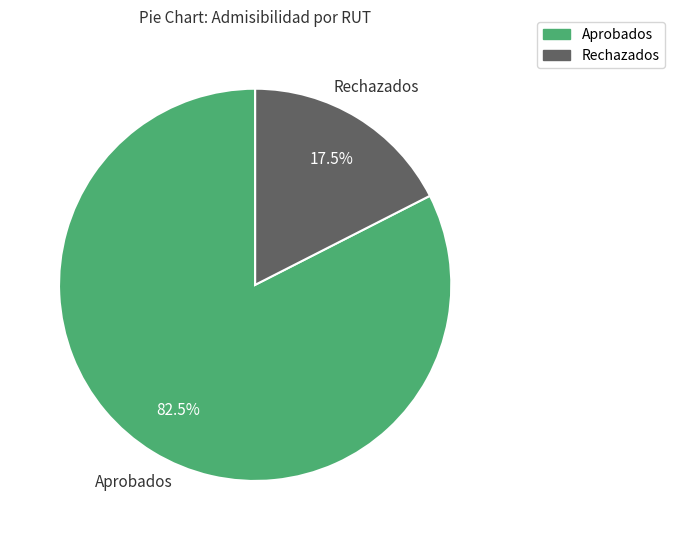

Which has a higher value, Aprobados or Rechazados?

Aprobados